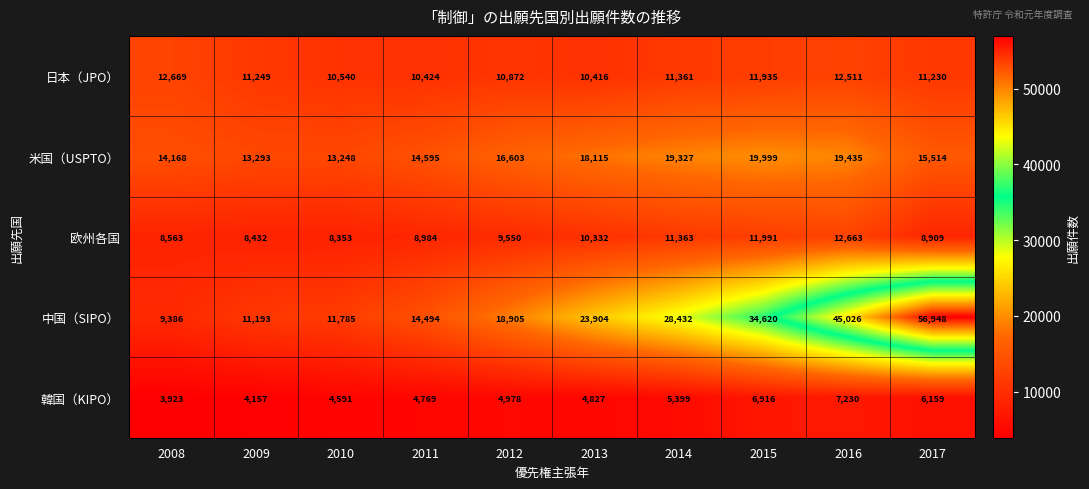

Count the number of categories in the chart.

10